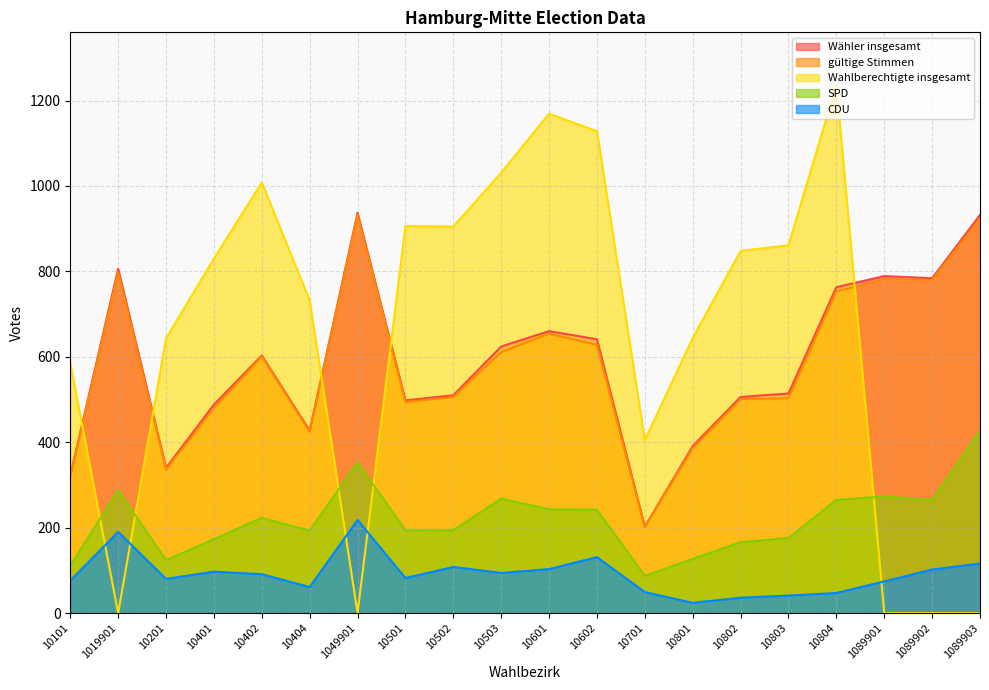

How many interior local peaks does the Wahlberechtigte insgesamt series have?

4